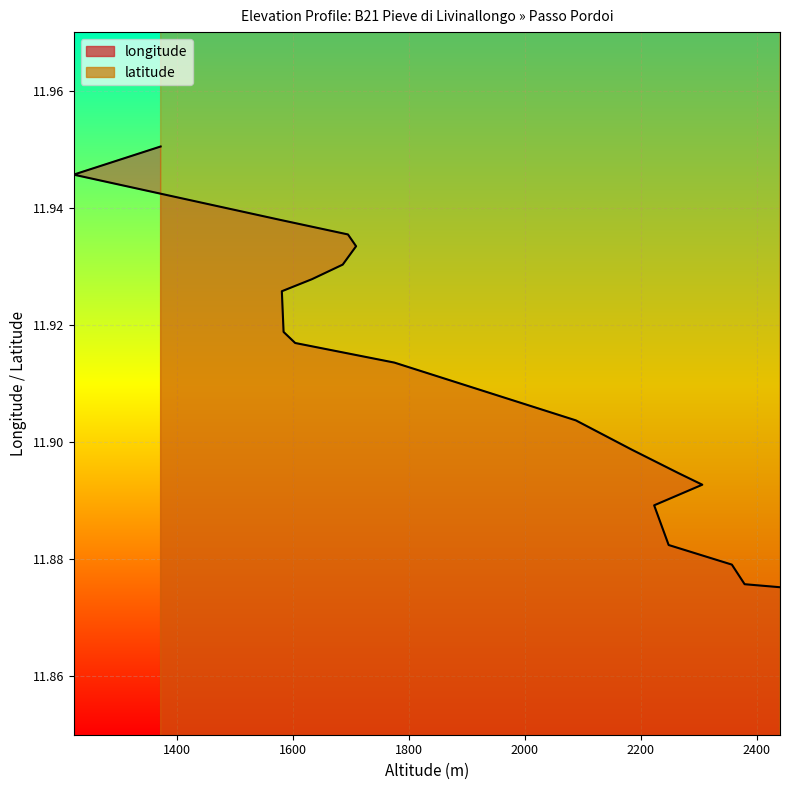

At how many categories does at least one series exceed 25?

20